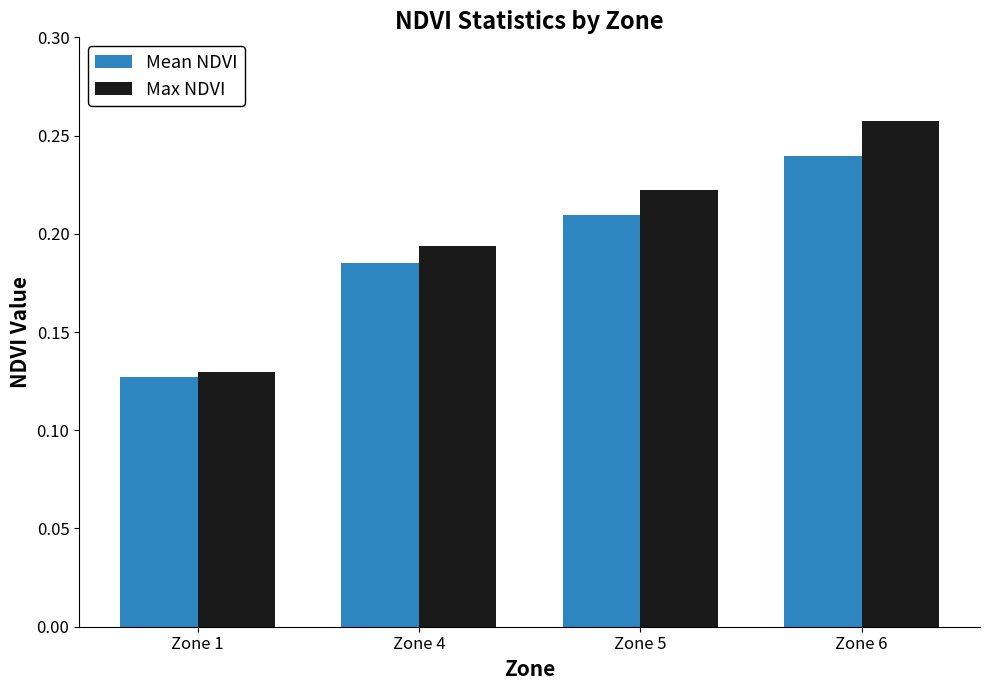

How many categories are shown in the chart?

4